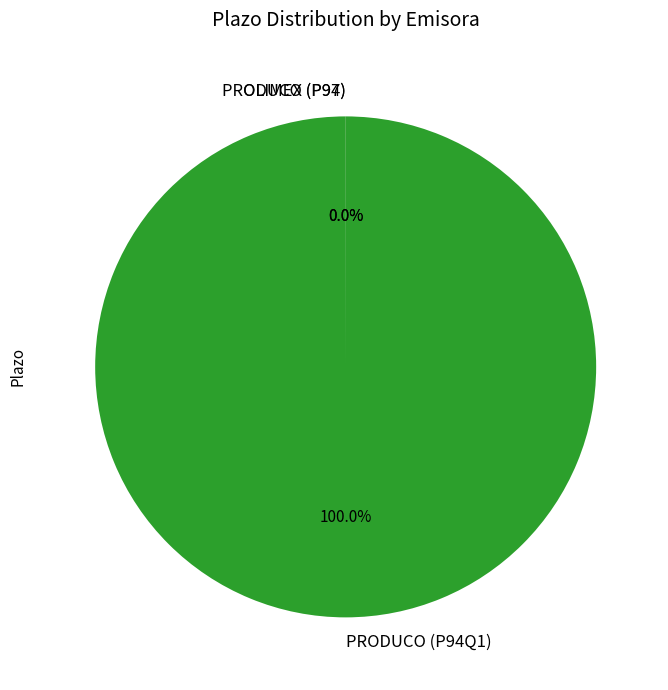

Does any single category account for the majority?

Yes